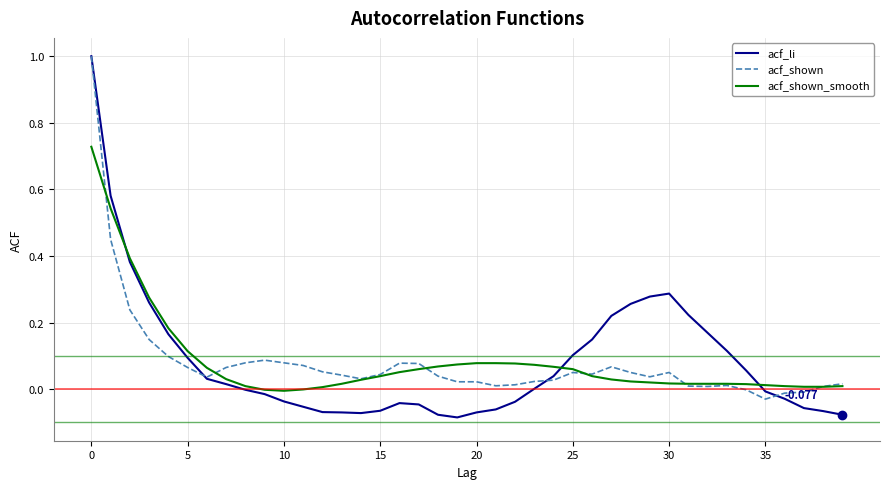

What are all the series names shown in the legend?

acf_li, acf_shown, acf_shown_smooth